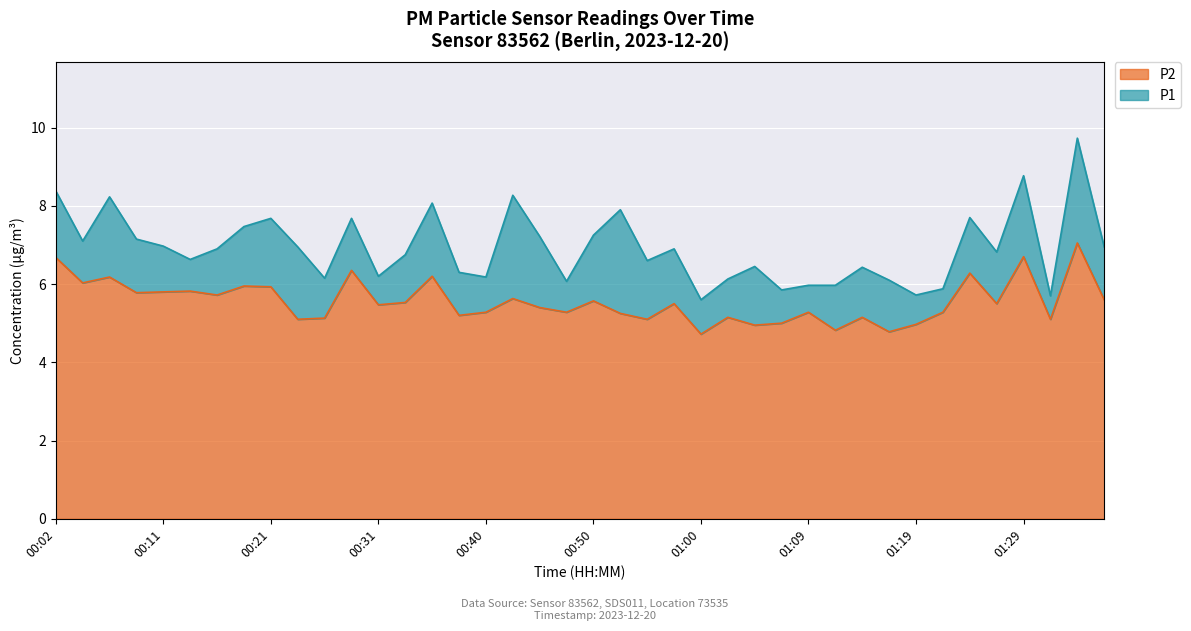

What is the label of the 19th point from the left?

00:45